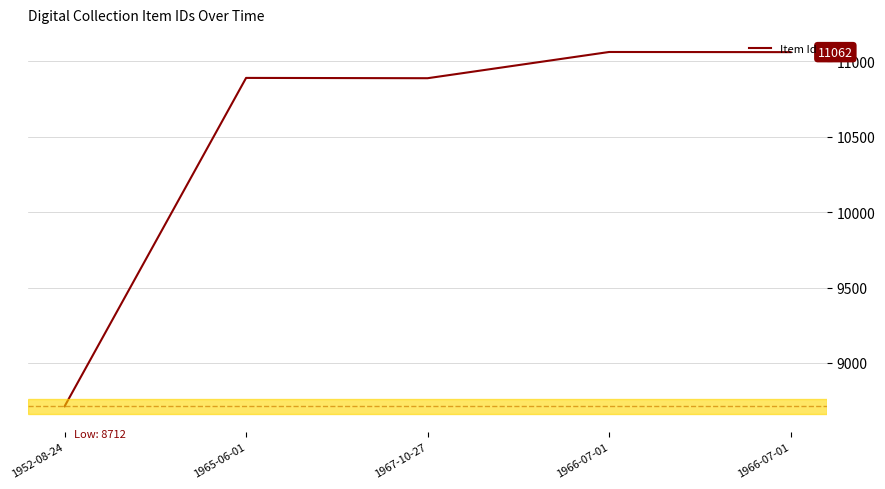

Count the number of data series in this chart.

1